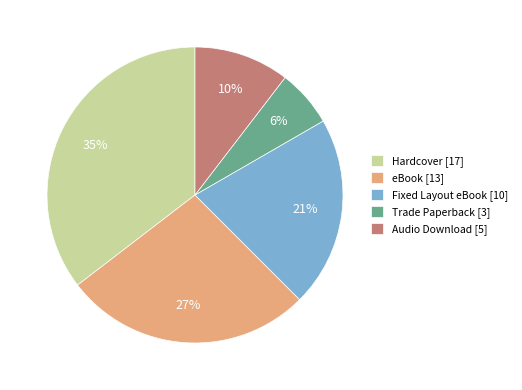

Is it true that Hardcover is 35% of the pie?

True